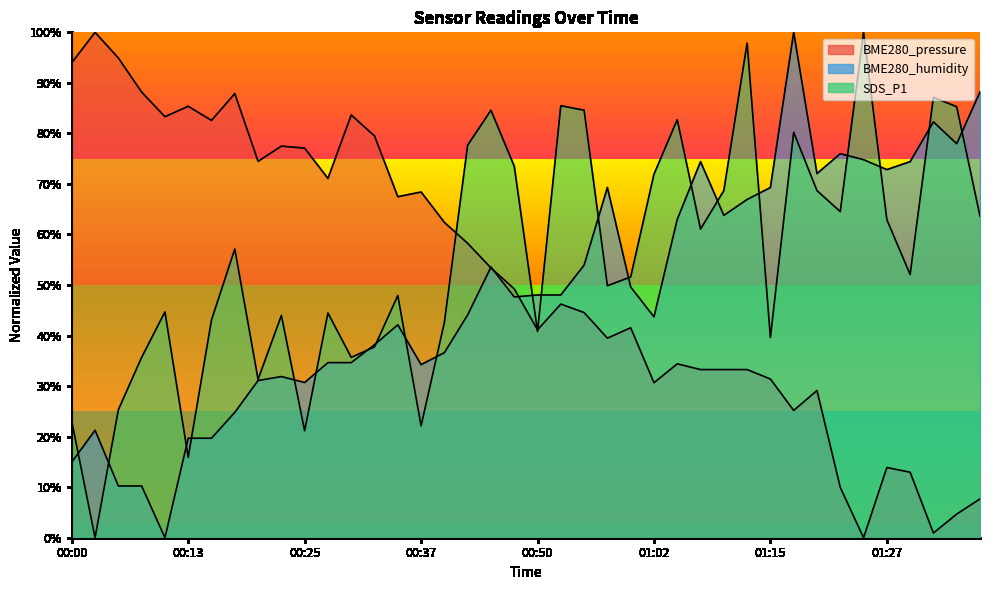

Where do SDS_P1 and BME280_pressure first cross each other?

00:40 and 00:42